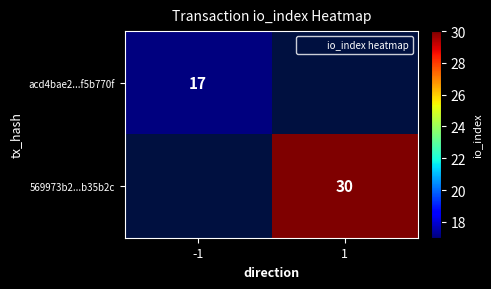

How many series are shown in this chart?

2